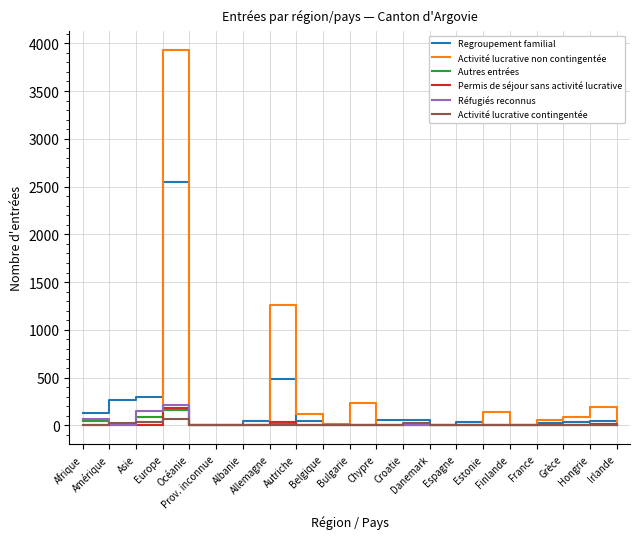

True or false: Réfugiés reconnus has a value of 0 at Espagne.

True